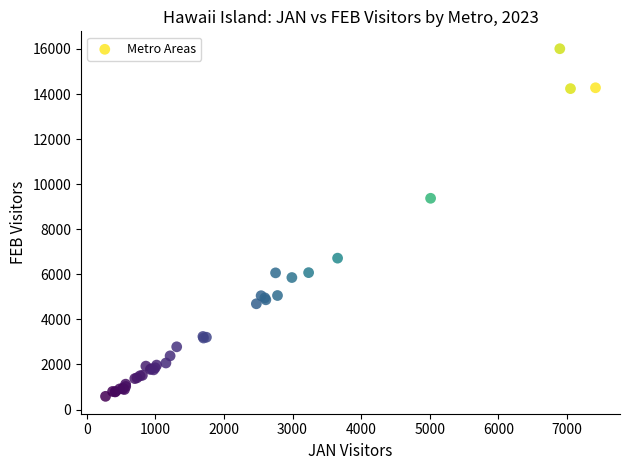

What Y value in the scatter plot is closest to 8297?

9373.1